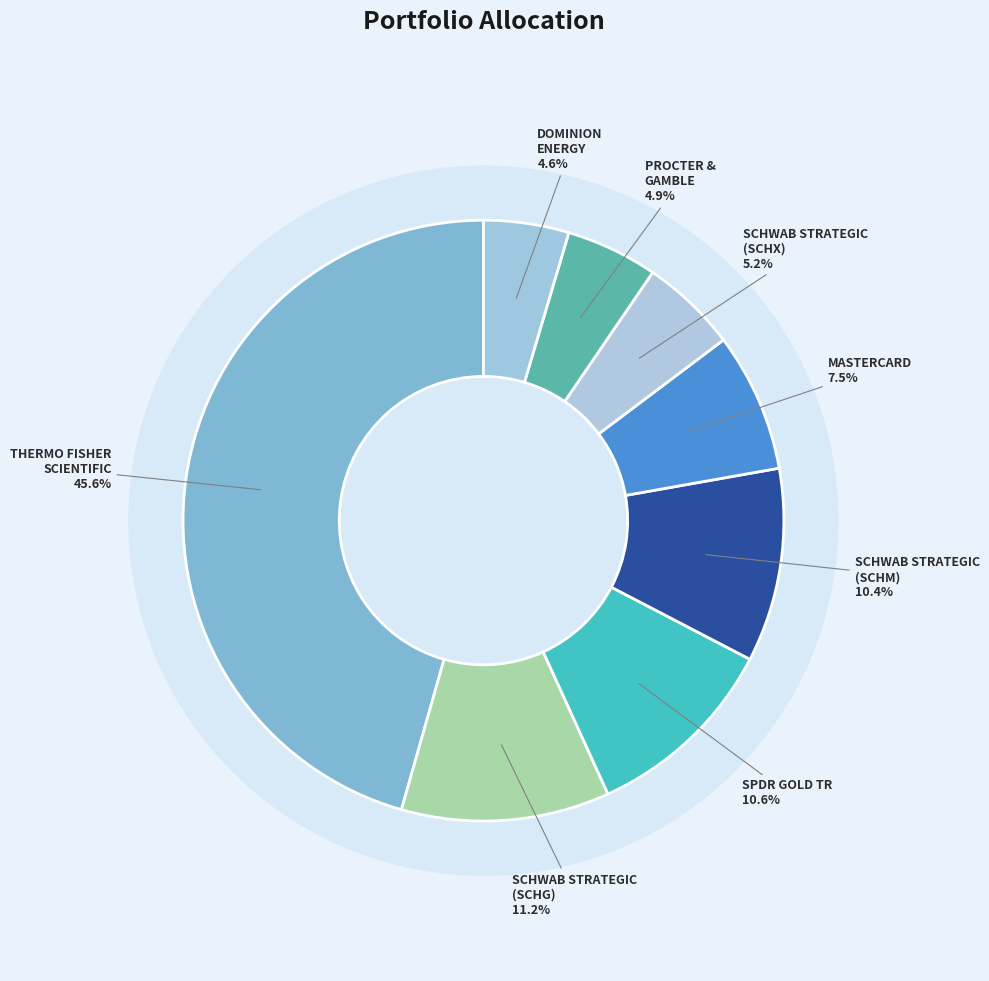

What percentage do THERMO FISHER SCIENTIFIC INC and SCHWAB STRATEGIC TR (SCHM) together represent?

56.0%